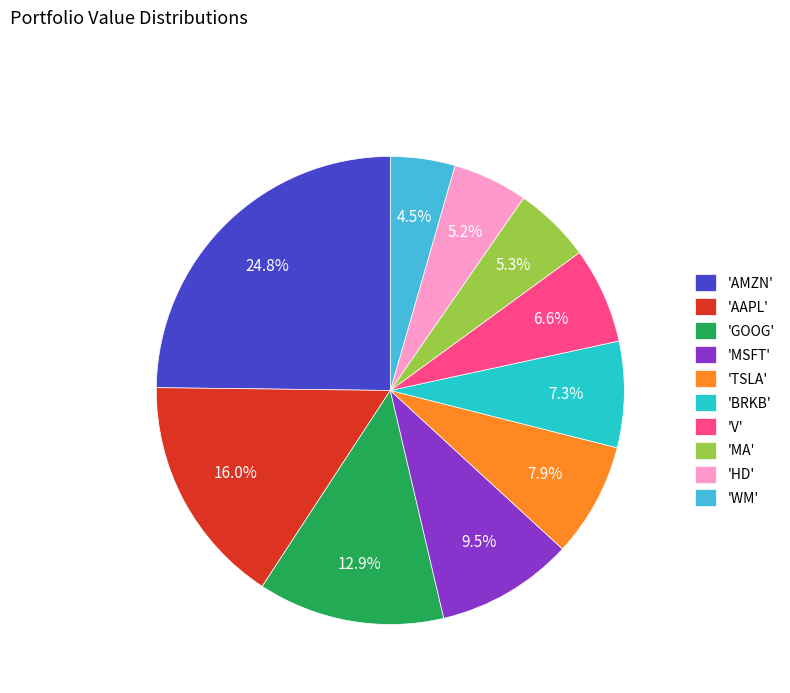

What is the ratio of the value at 'MSFT' to the value at 'V'?

1.4